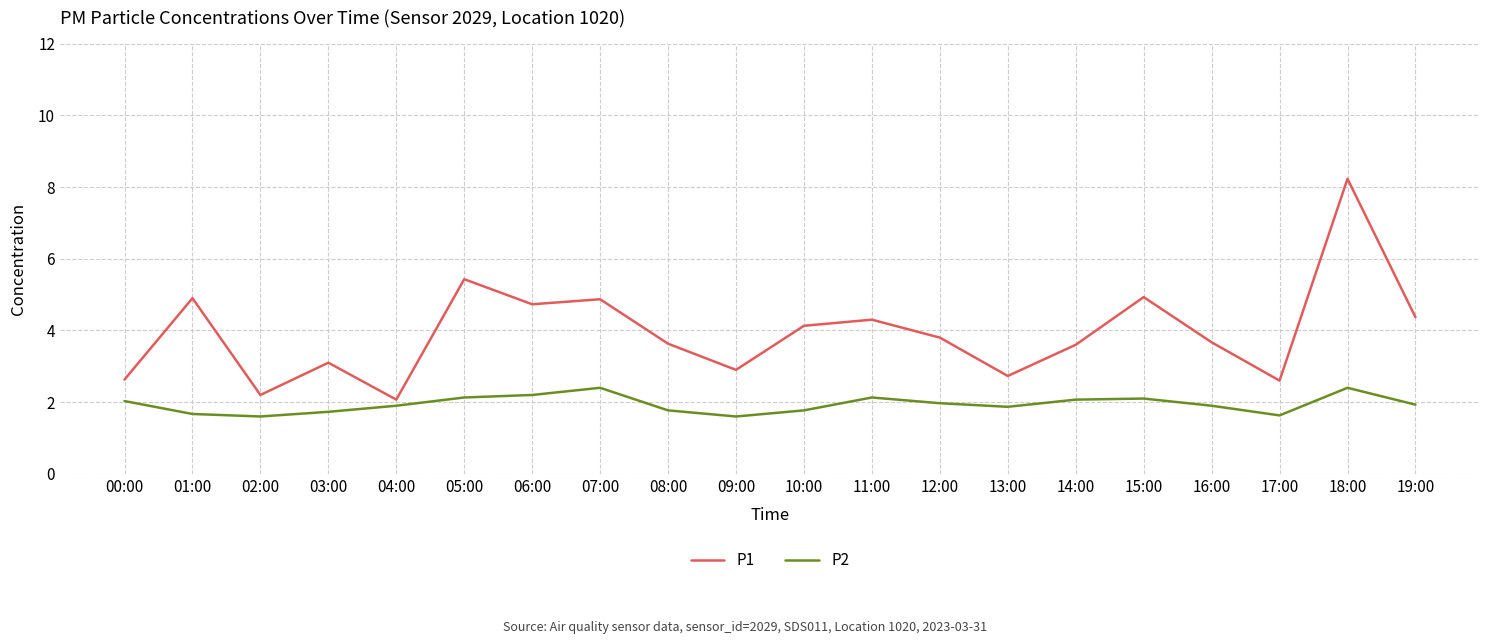

What are all the series names shown in the legend?

P1, P2